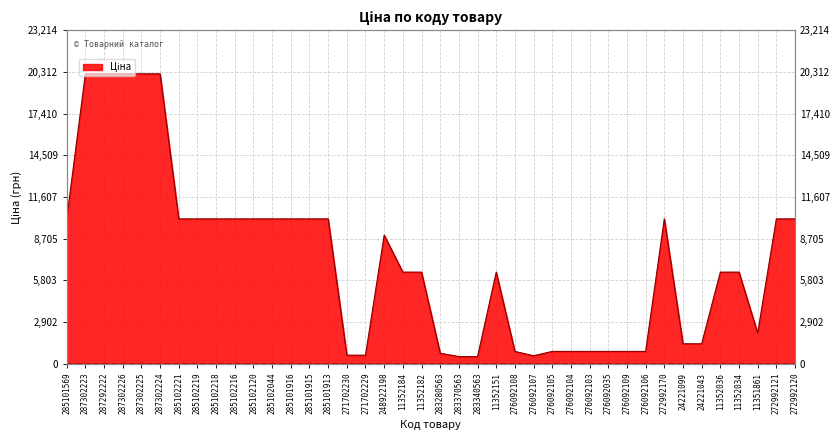

Reading left to right, transcribe all the data shown in this chart.

285101569=10085.8	287302223=20186.0	287292222=20186.0	287302226=20186.0	287302225=20186.0	287302224=20186.0	285102221=10085.8	285102219=10085.8	285102218=10085.8	285102216=10085.8	285102120=10085.8	285102044=10085.8	285101916=10085.8	285101915=10085.8	285101913=10085.8	271702230=596.5	271702229=596.5	248922198=8955.1	11352184=6378.9	11352182=6378.9	283280563=732.5	283370563=500.5	283340563=490.8	11352151=6378.9	276092108=857.9	276092107=557.6	276092105=857.9	276092104=857.9	276092103=857.9	276092035=857.9	276092109=857.9	276092106=857.9	272992170=10085.8	24221099=1390.7	24221043=1390.7	11352036=6378.9	11352034=6378.9	11351861=2131.8	272992121=10085.8	272992120=10085.8